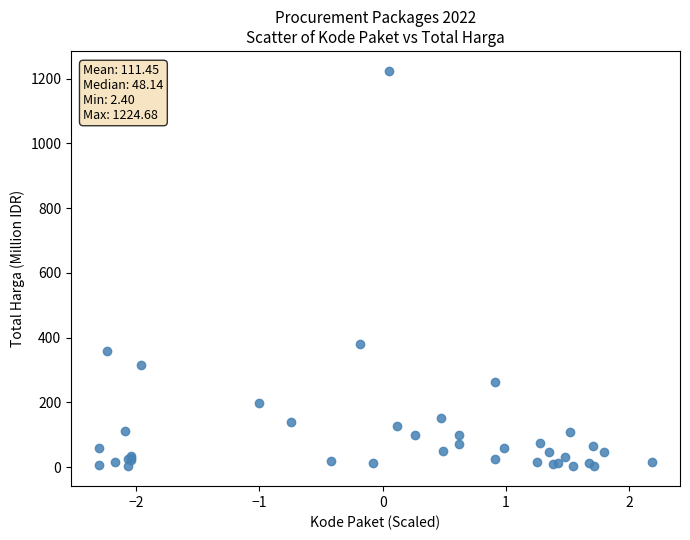

What Y value in the scatter plot is closest to 613?

379.1